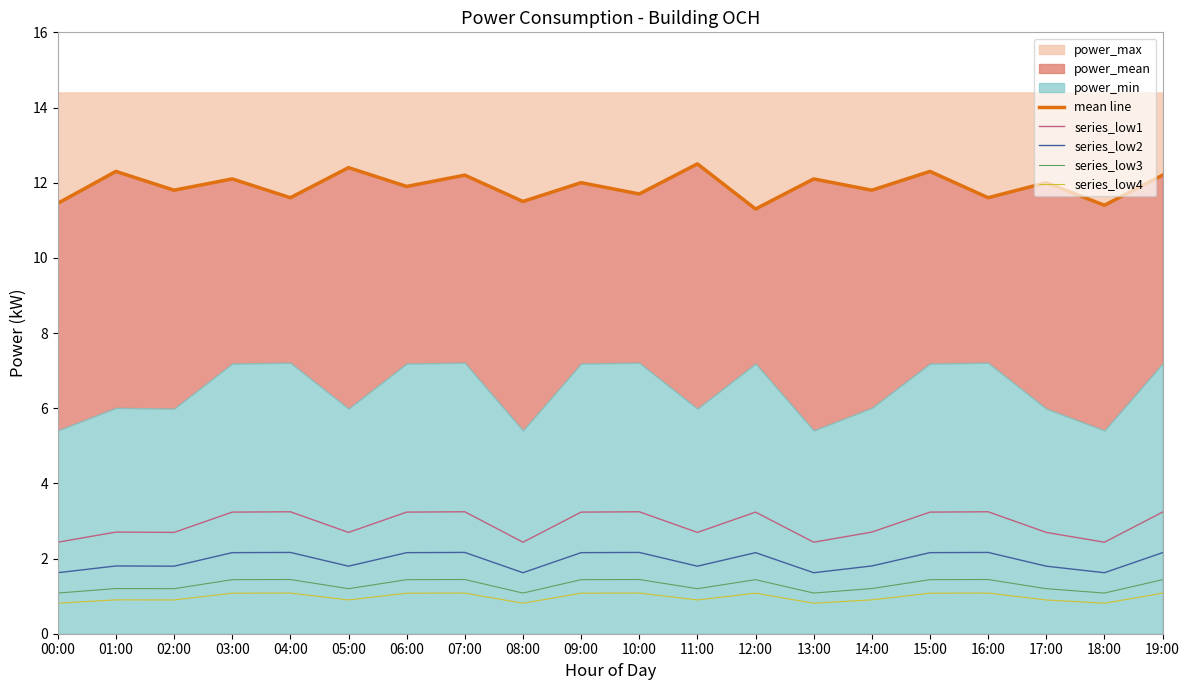

Read the mean line value at 09:00.

12.0